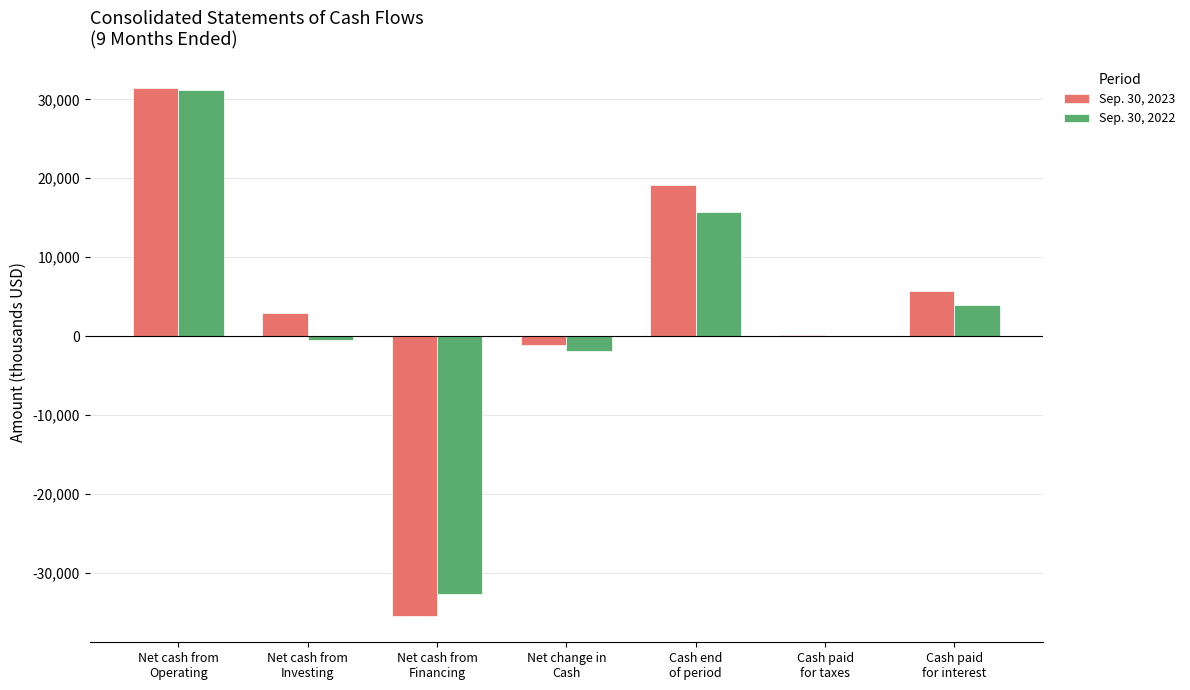

What is the maximum value shown in the chart?

31418